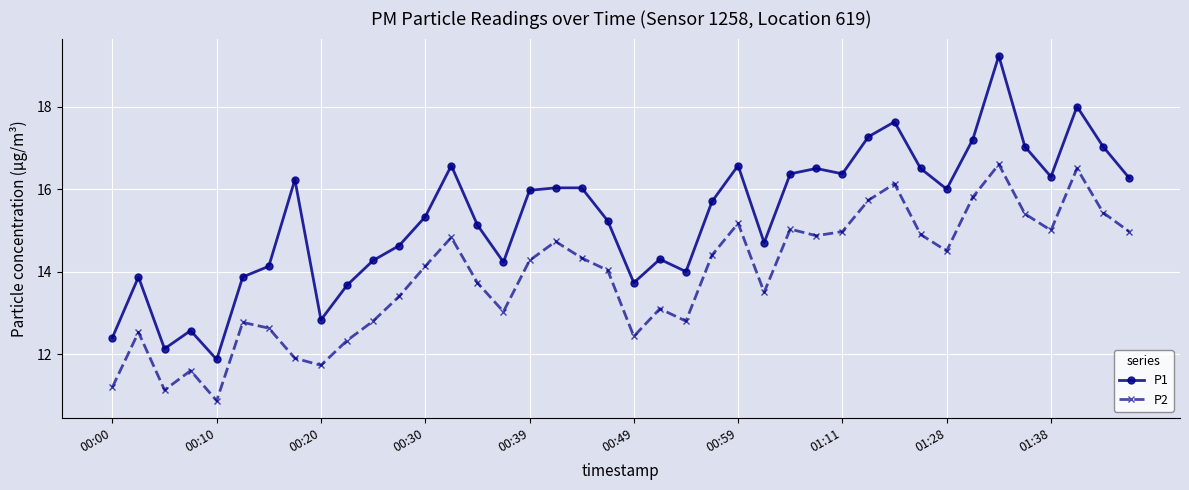

Does the chart display data point markers on the line(s)?

Yes